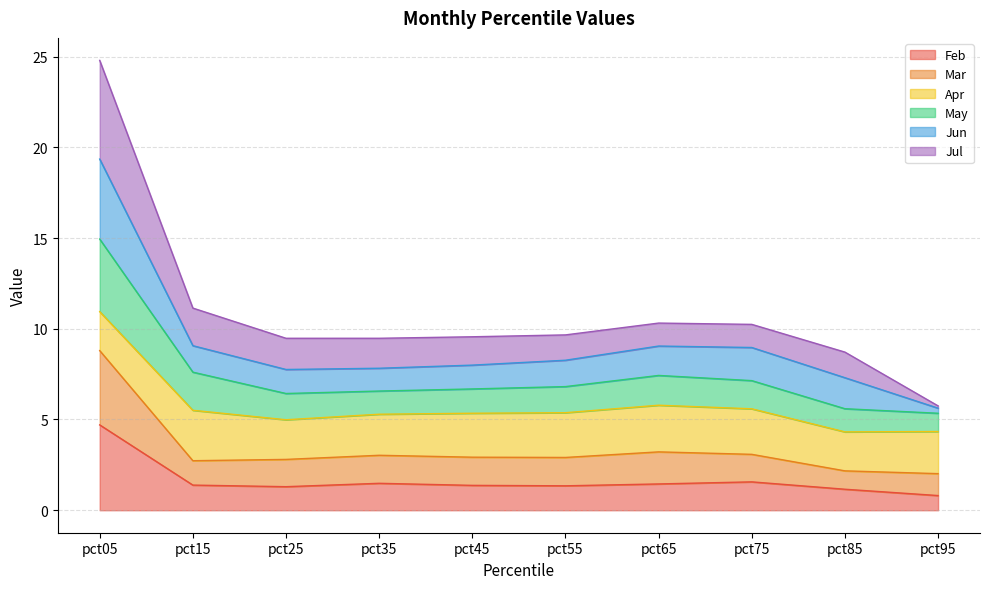

What are all the series names shown in the legend?

Feb, Mar, Apr, May, Jun, Jul